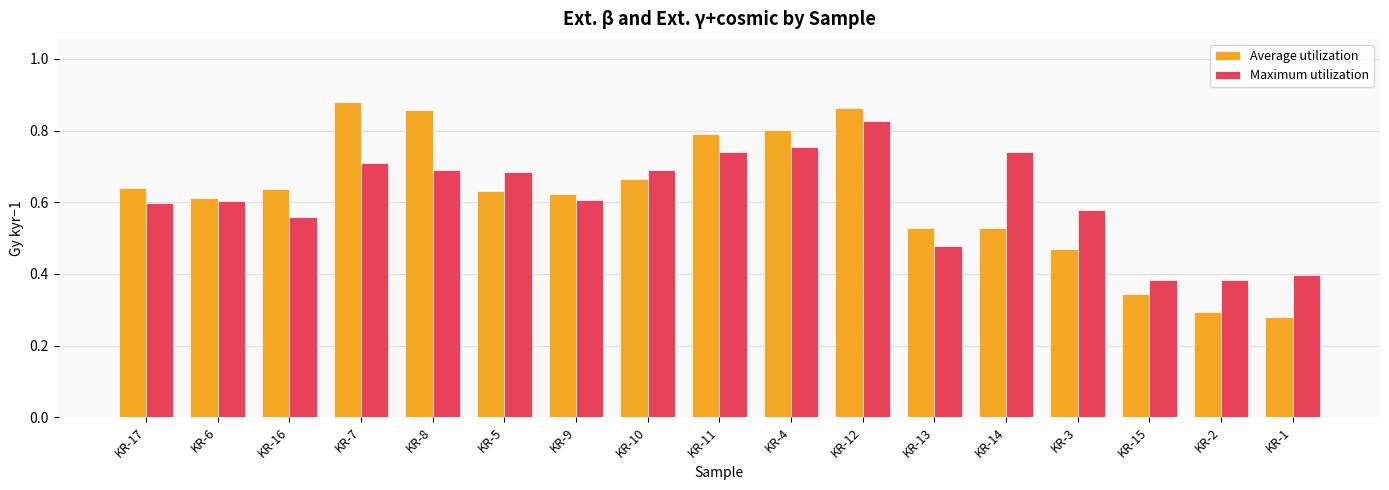

How many bars are there in total?

34